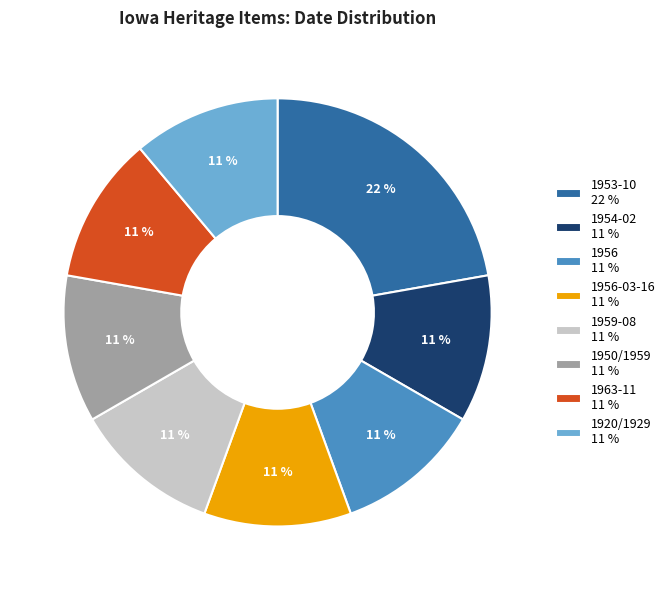

How many slices are in this pie chart?

8